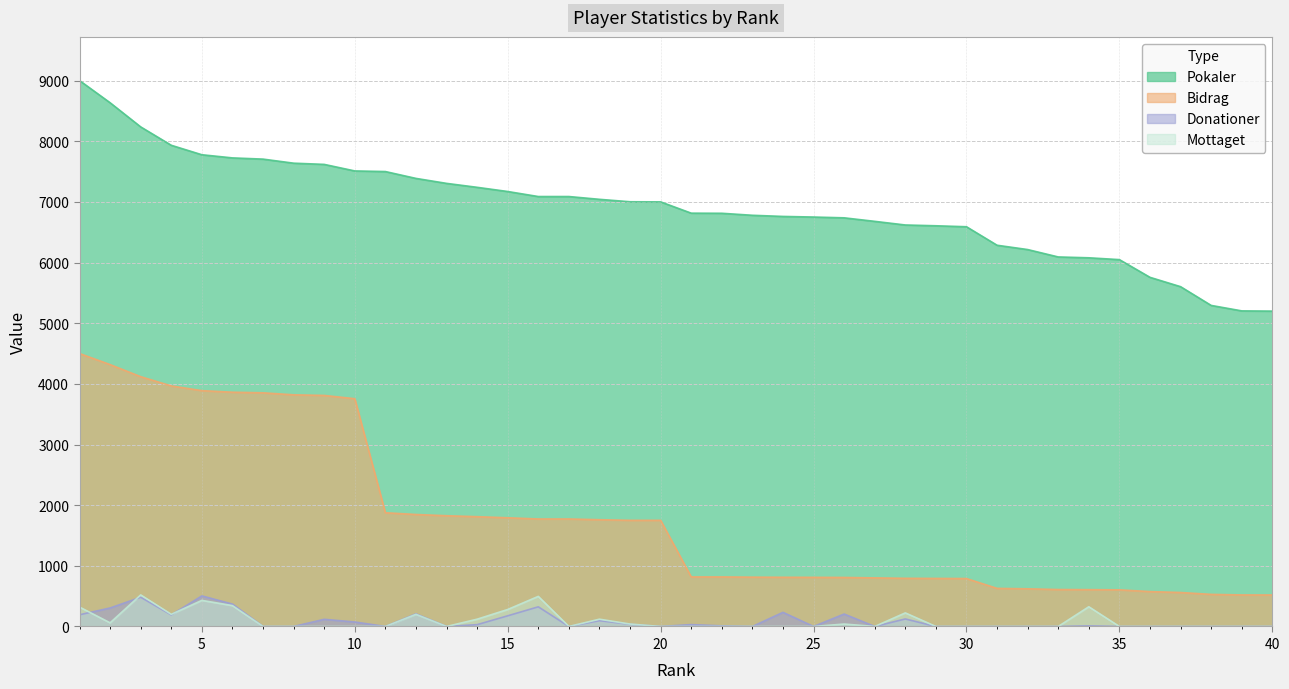

At which category is the sum across all series the highest?

1